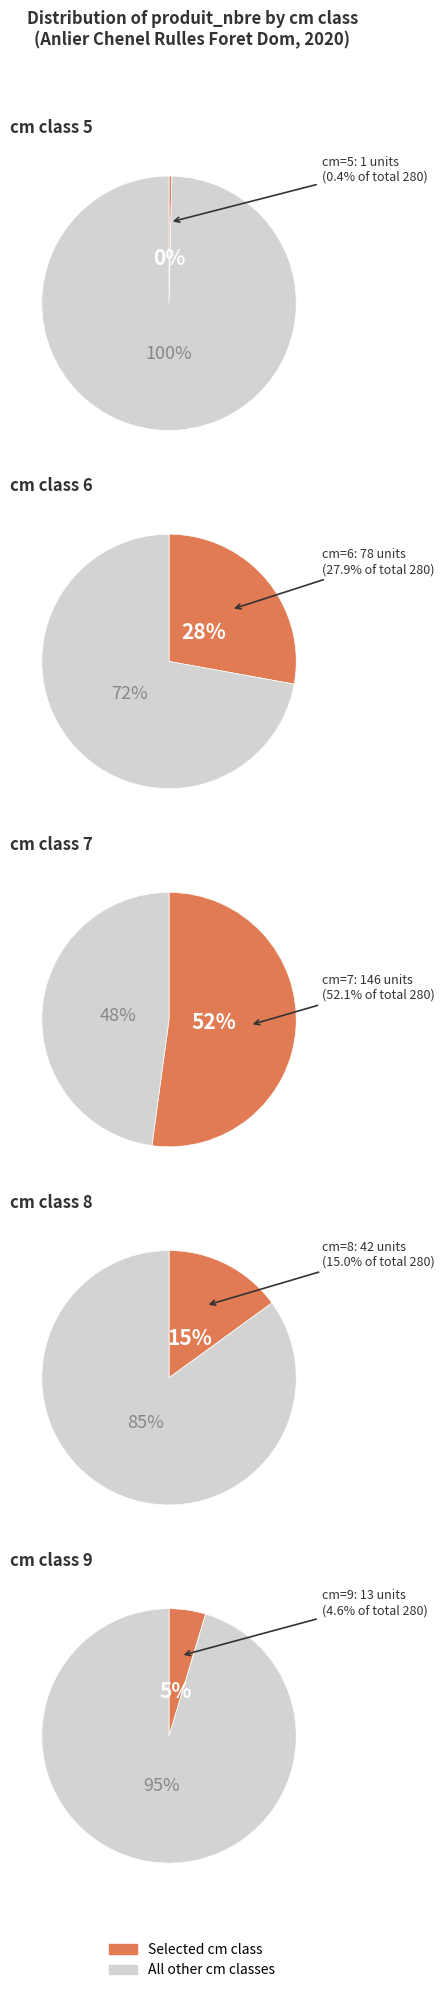

What portion of the pie excludes 8?

85.0%